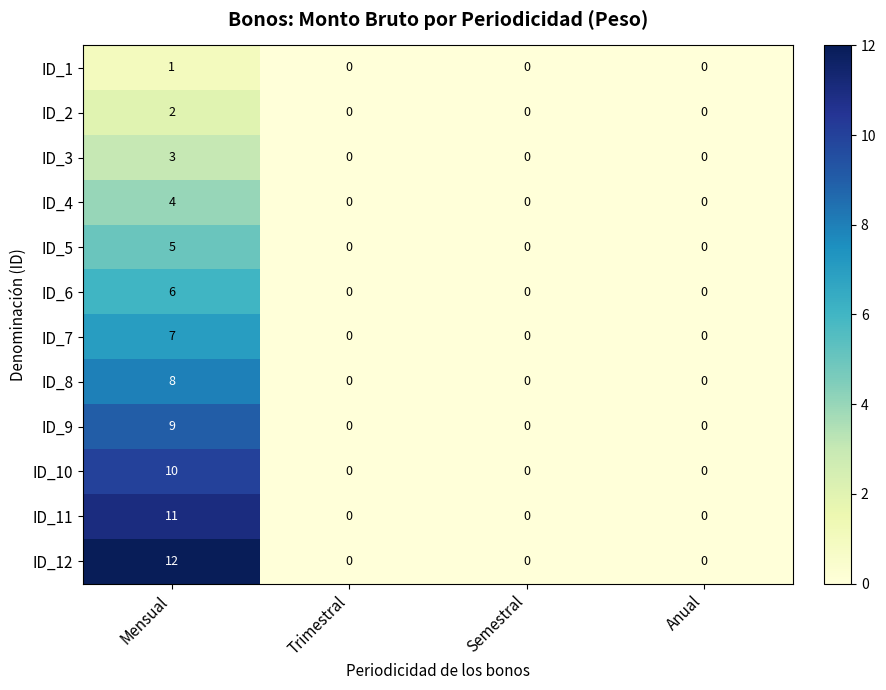

Which series has the widest spread of values?

ID_12